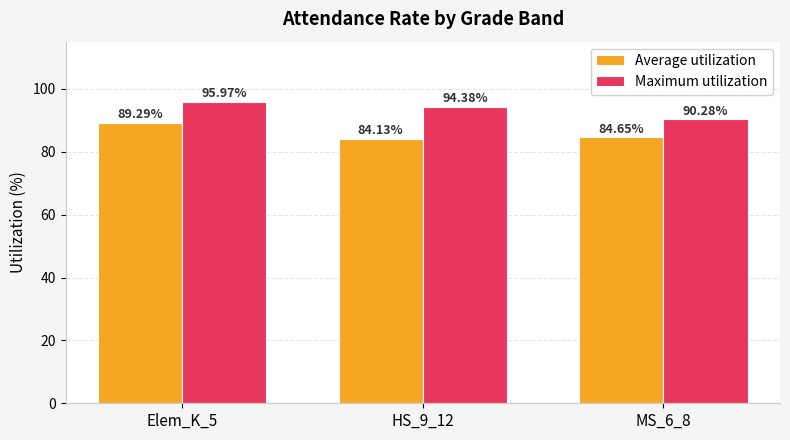

True or false: Average utilization has a value of 36.4 at MS_6_8.

False